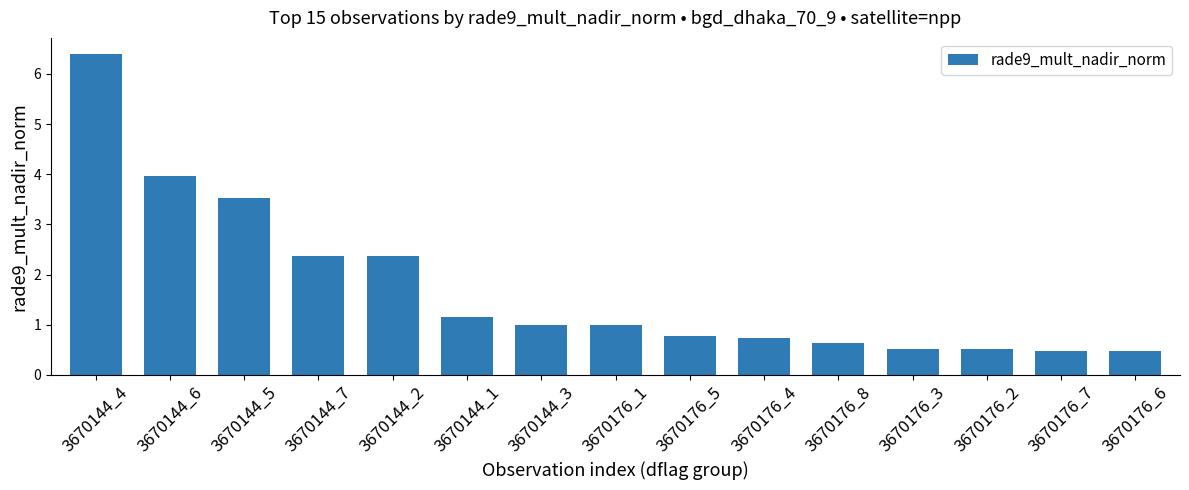

What is the greatest value displayed?

6.4